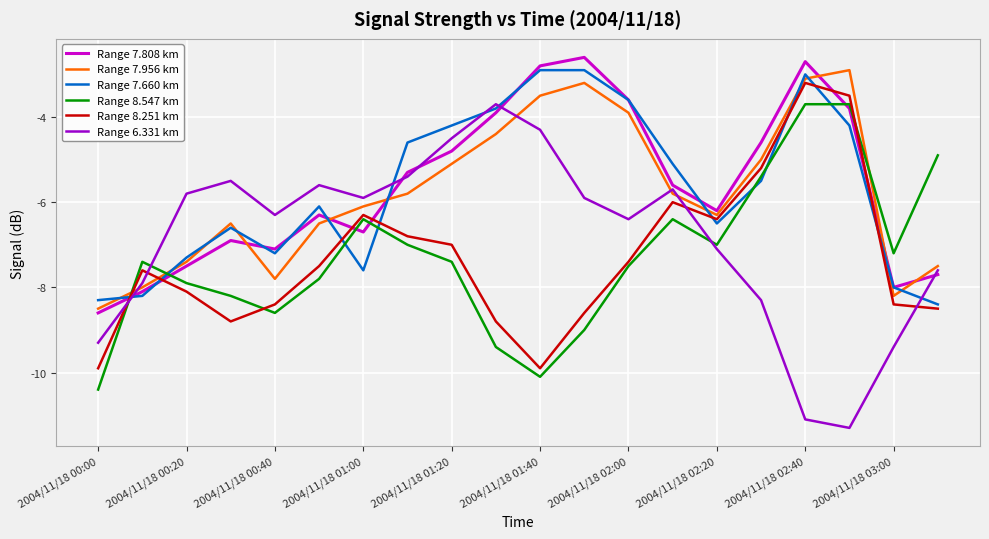

True or false: Range 8.251 km and Range 6.331 km intersect in this chart.

True